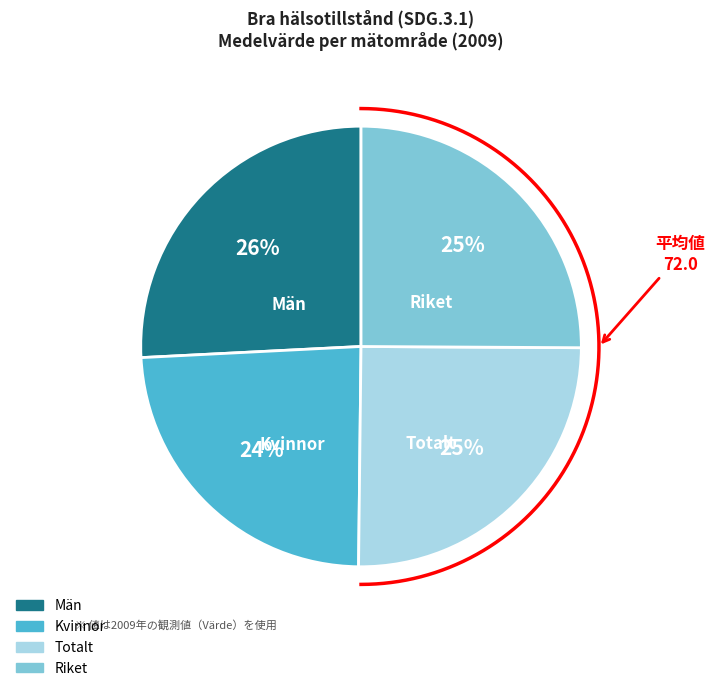

Which slice is the largest?

Män